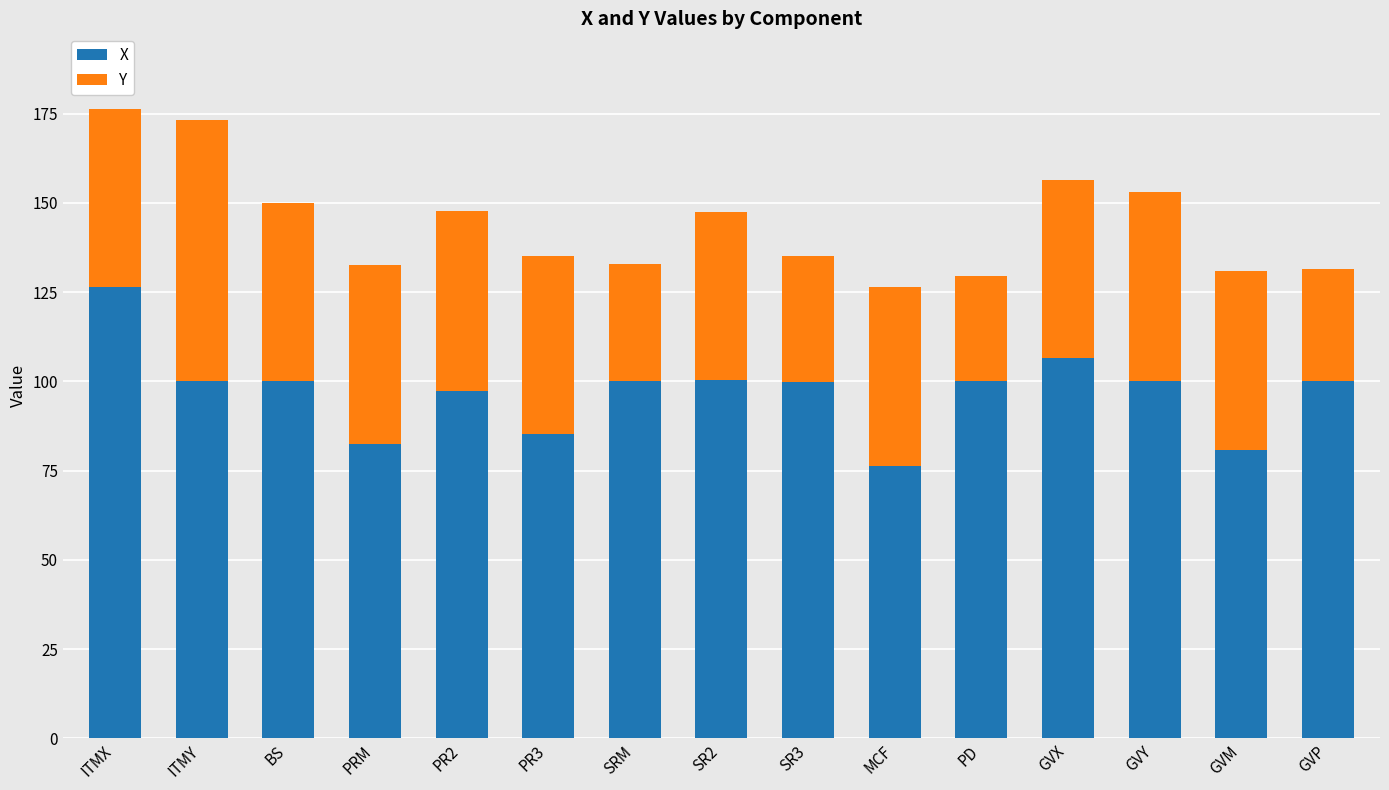

What is the total value across all series at SR2?

147.5